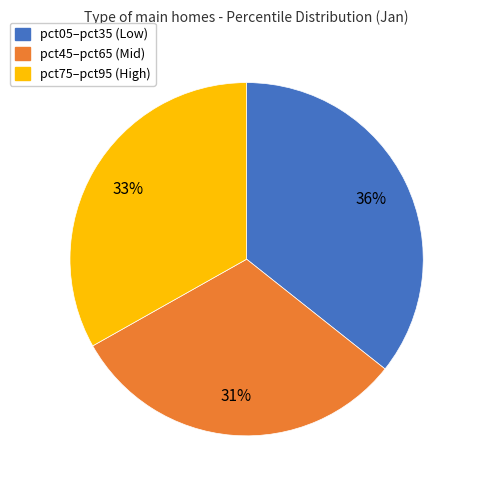

To the nearest percent, what is the average slice percentage?

33%